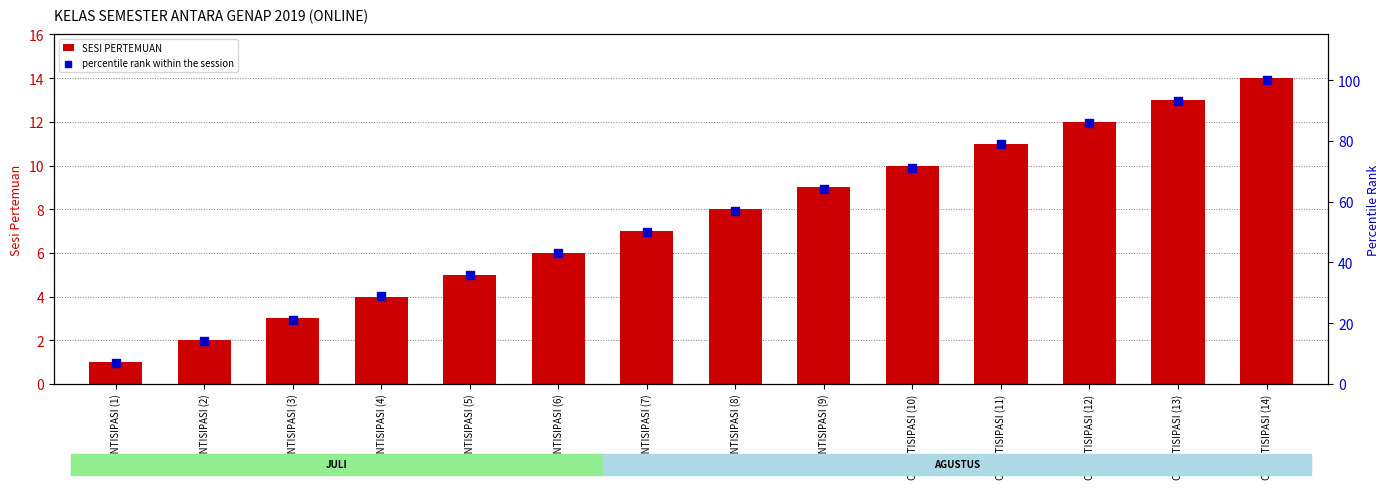

What are all the series names shown in the legend?

SESI PERTEMUAN, percentile rank within the session